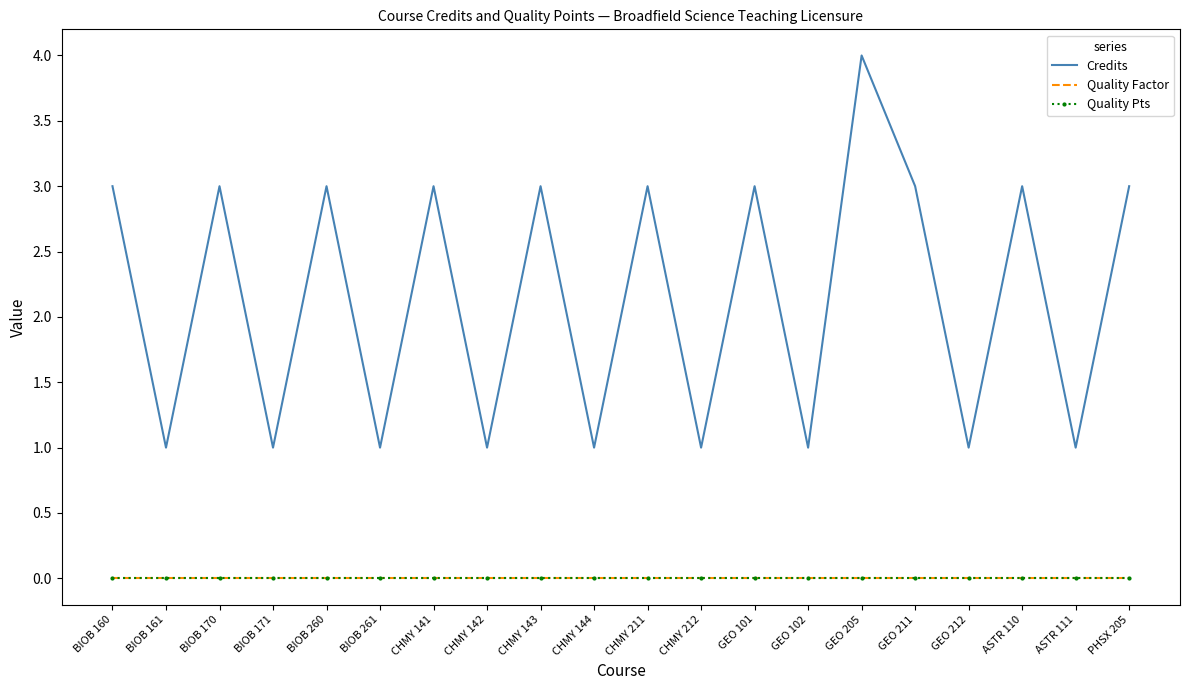

Which category has the highest value in the Credits series?

GEO 205